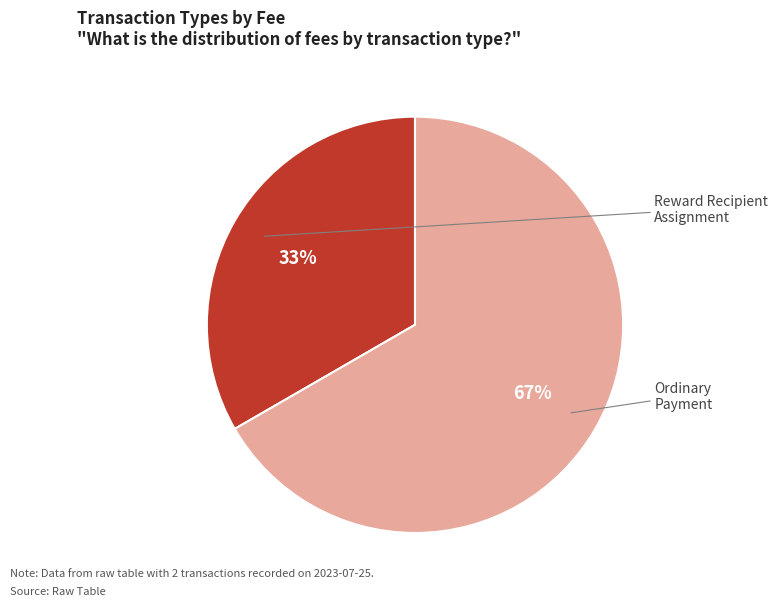

Between Ordinary Payment and Reward Recipient Assignment, which is larger?

Ordinary Payment